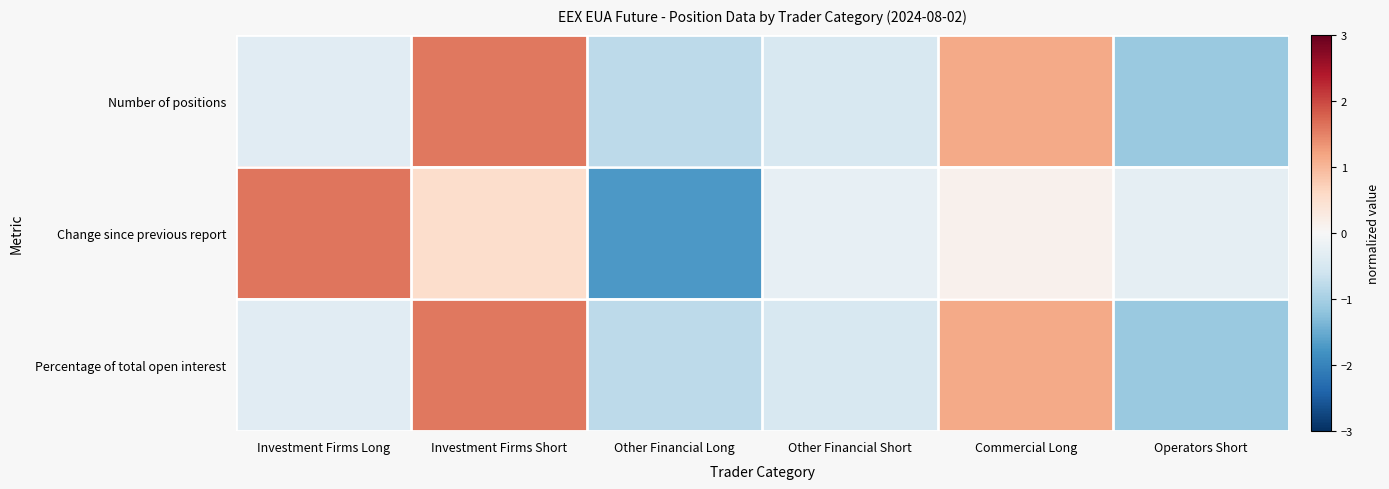

Count the number of data series in this chart.

3